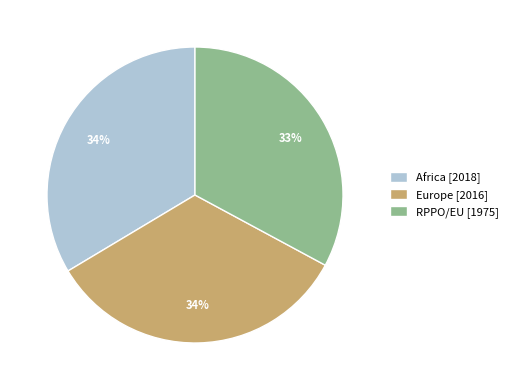

Combined, do Africa [2018] and Europe [2016] account for over 50%?

Yes